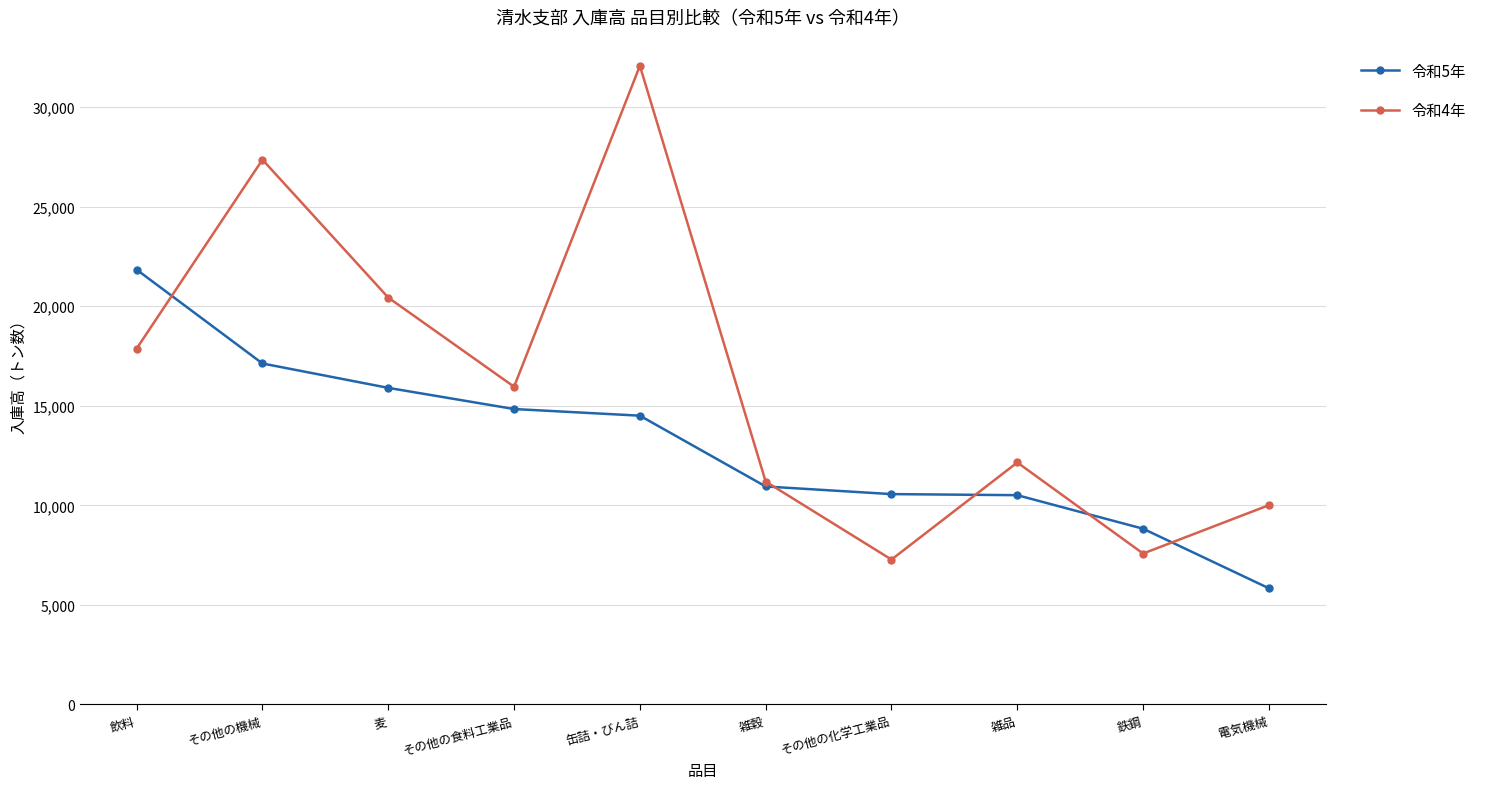

What is the label of the 10th point from the left?

電気機械